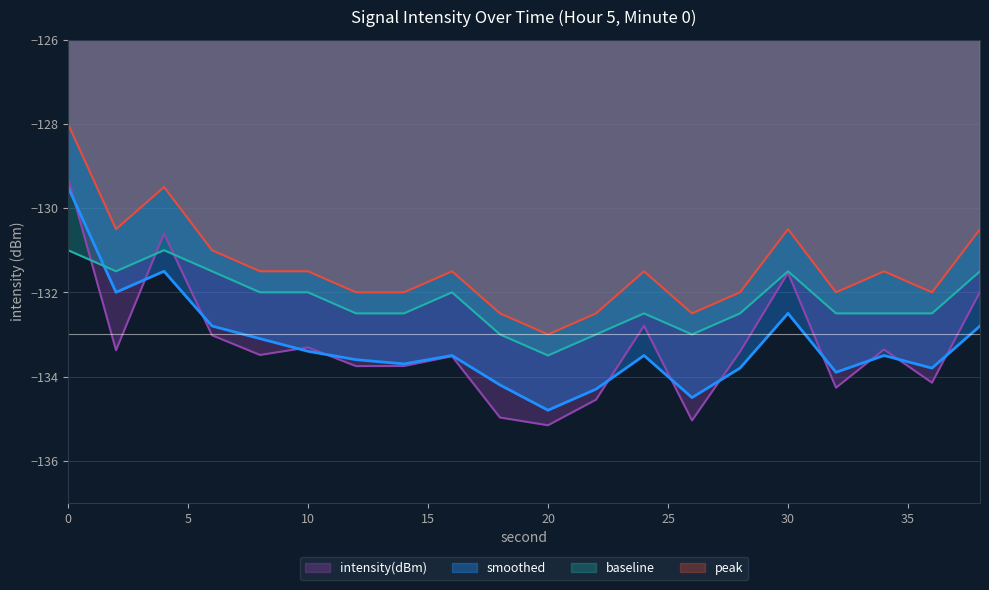

What is the sum of all peak values?

-2628.0